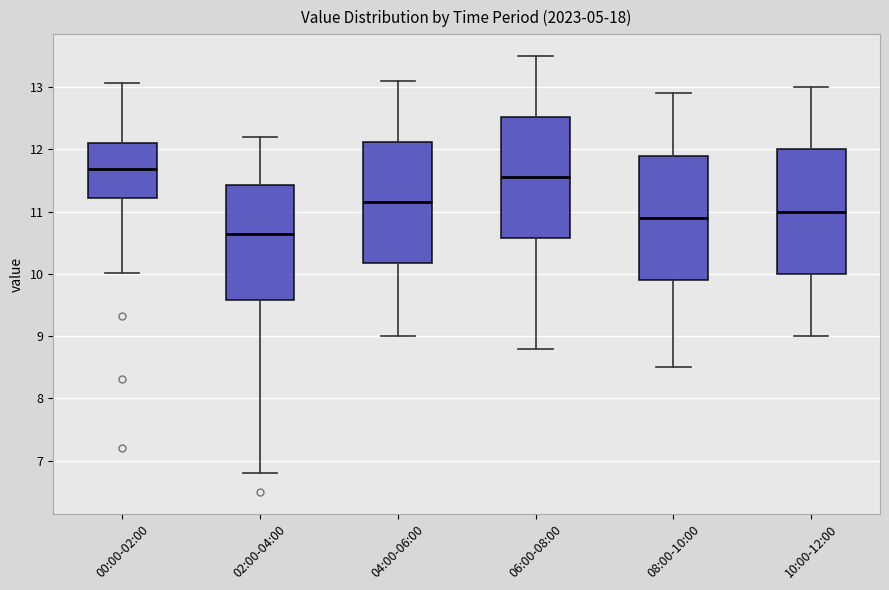

Which box's median line is the lowest?

02:00-04:00